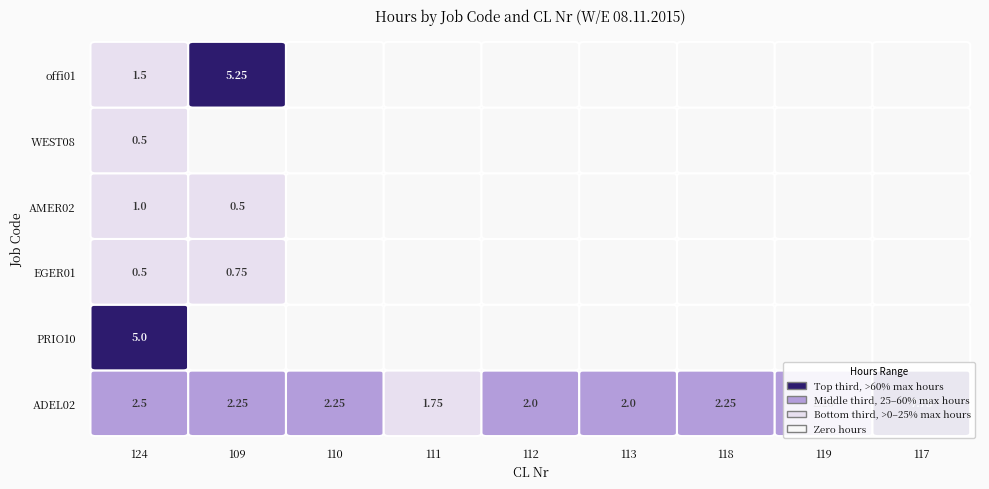

Rank the series at 118 from highest to lowest value.

ADEL02, PRIO10, EGER01, AMER02, WEST08, offi01